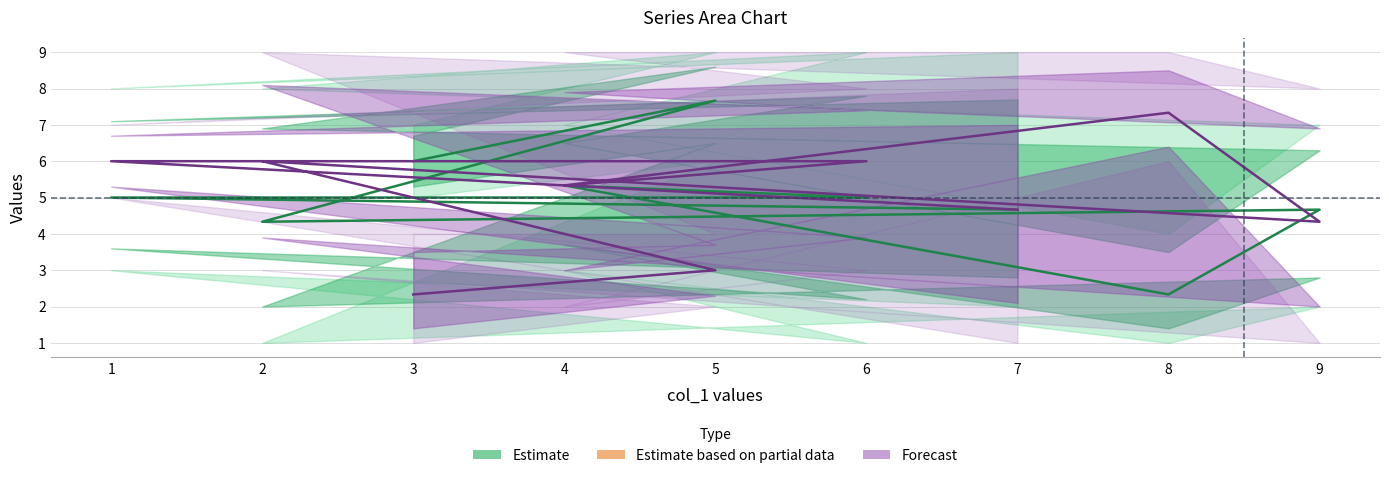

Reading left to right, list all the values displayed in this chart.

Estimate (col_2/3/5 mean): 6.0	7.7	4.3	4.7	2.3	5.3	5.0	5.0	4.7
Forecast (col_6/7/8 mean): 2.3	3.0	6.0	4.3	7.3	5.3	6.0	6.0	4.7